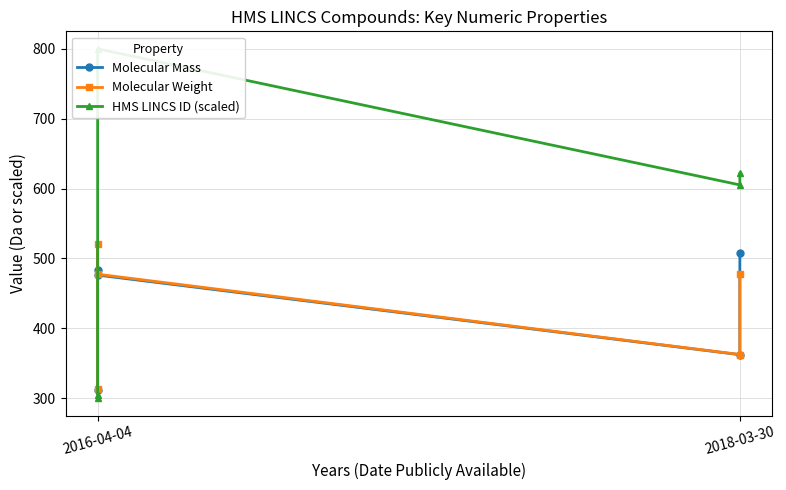

Which series ends up on top after the final intersection of Molecular Weight and Molecular Mass?

Molecular Mass